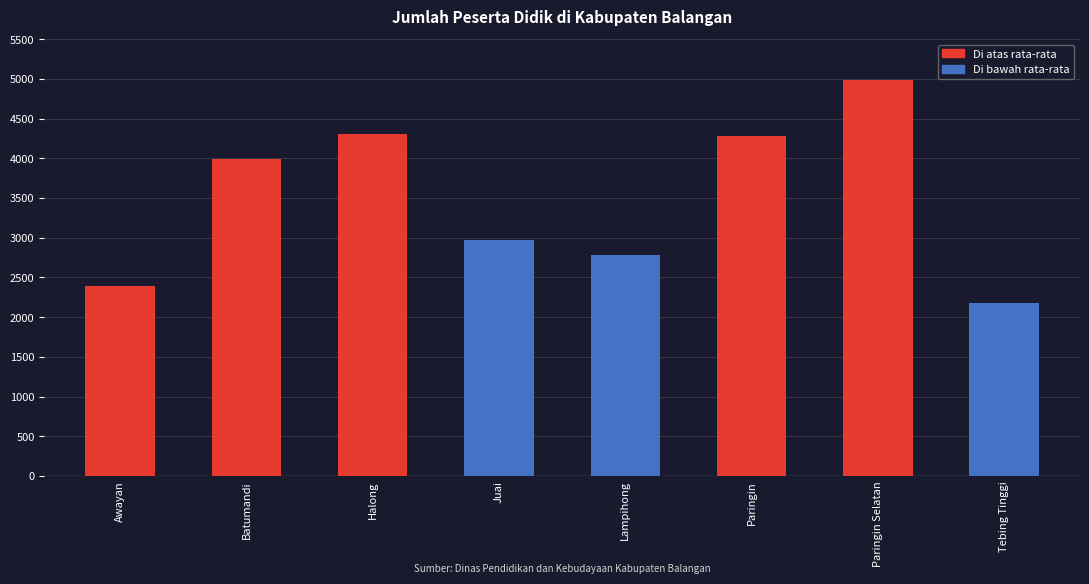

What position from the right is Paringin?

3